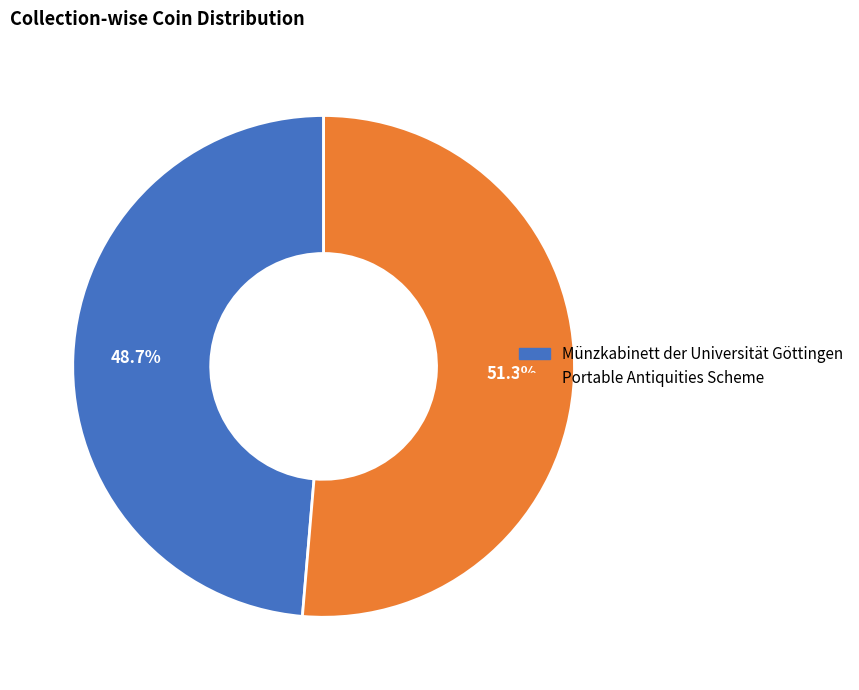

Approximately how many times larger is the value at Münzkabinett der Universität Göttingen compared to Portable Antiquities Scheme?

0.9